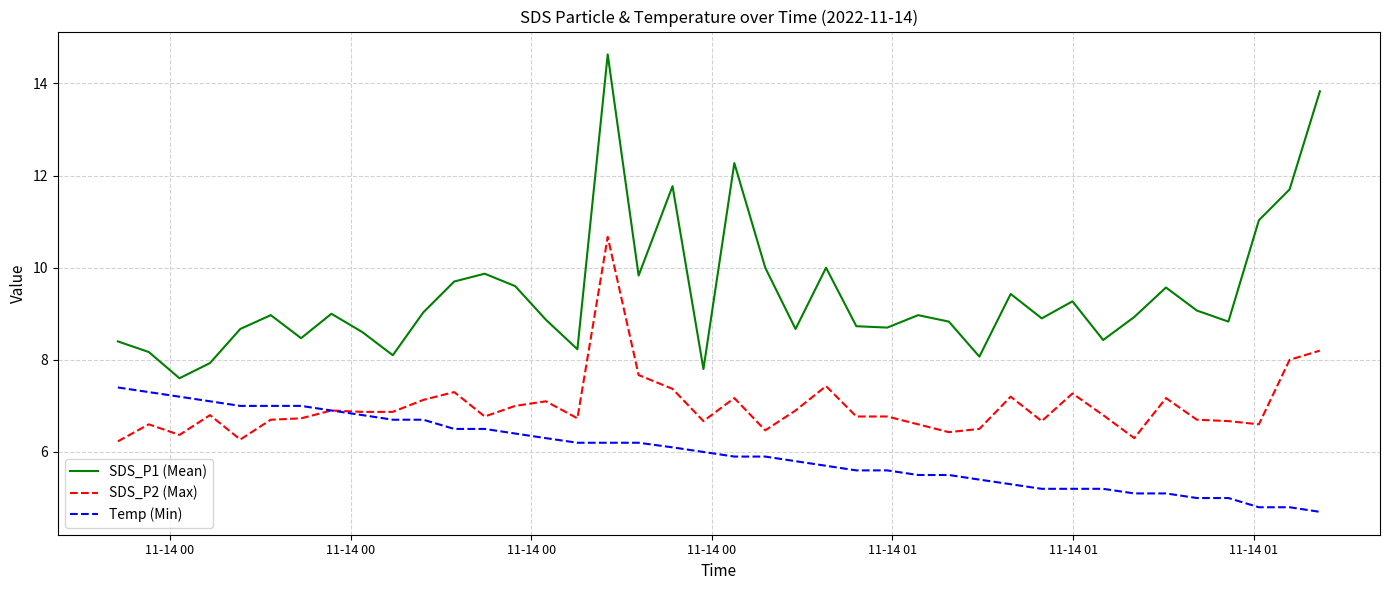

Rank the series by their maximum value, from lowest to highest.

Temp (Min), SDS_P2 (Max), SDS_P1 (Mean)